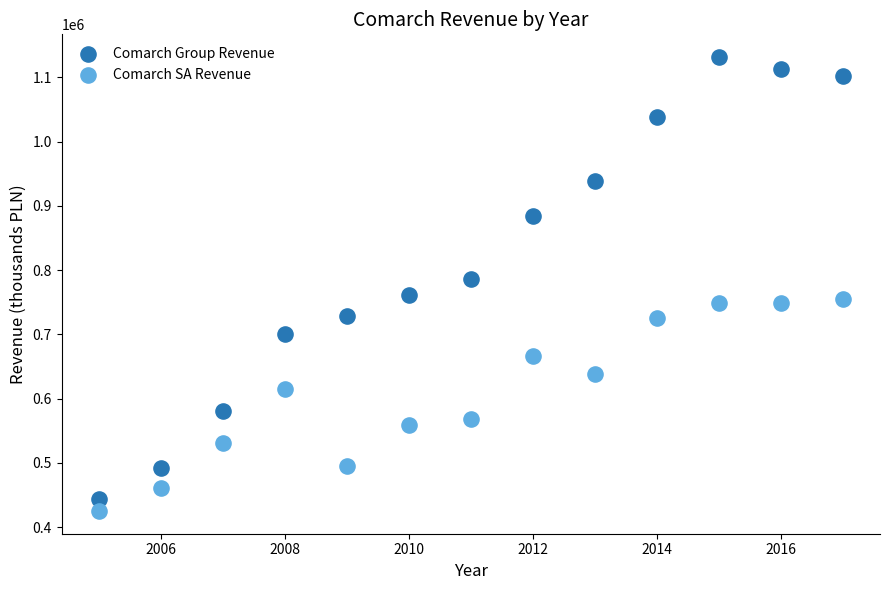

What are all the series names shown in the legend?

Comarch Group Revenue, Comarch SA Revenue